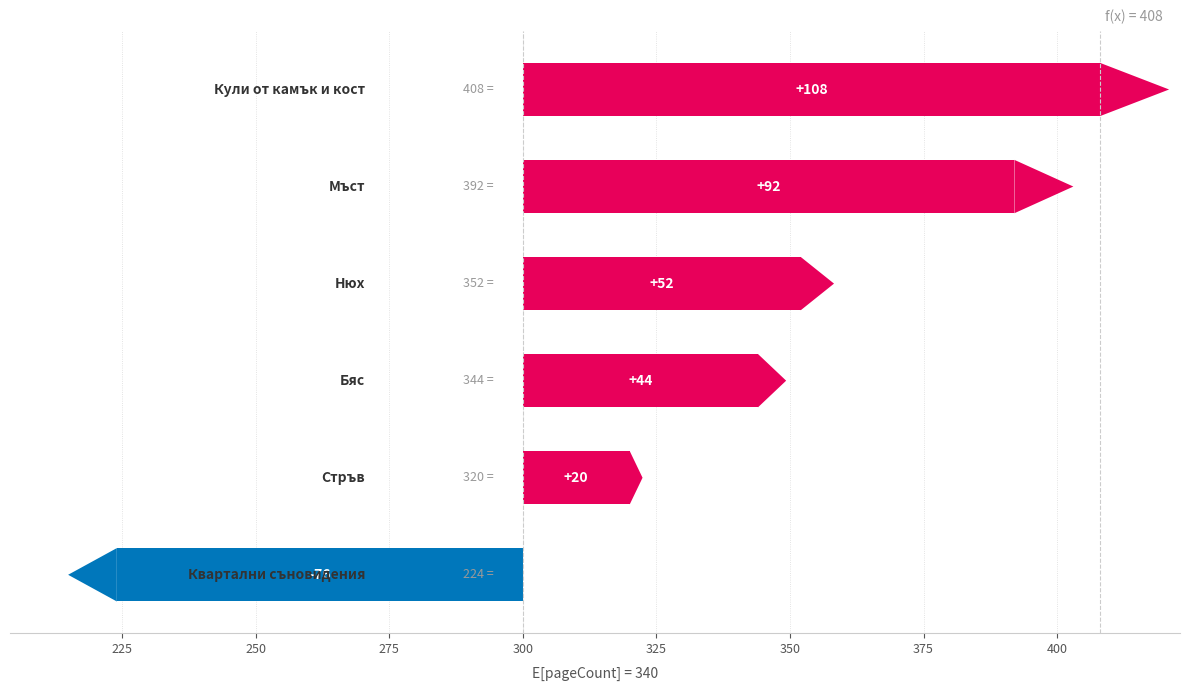

True or false: the data shows 92 at 300.

True